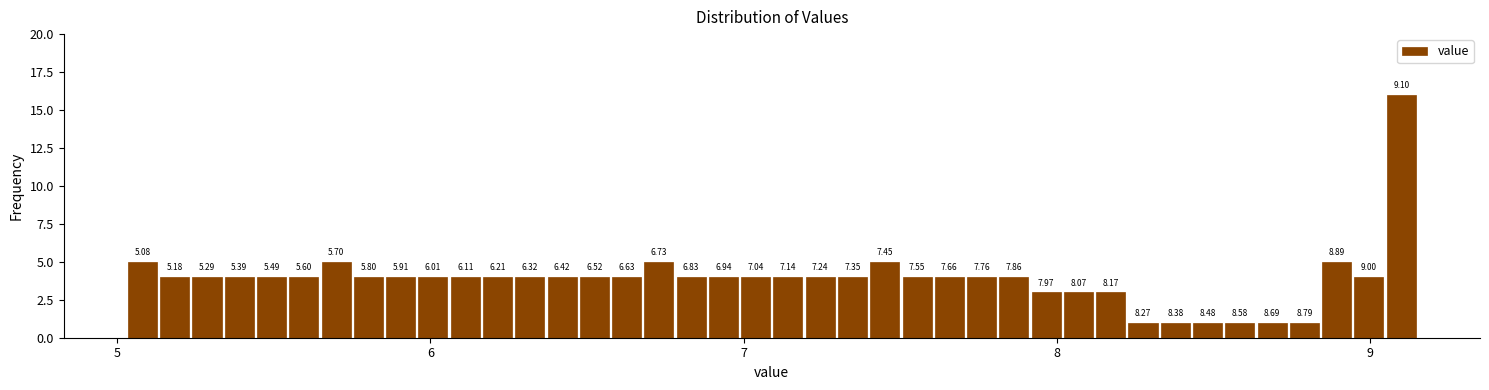

Read against the x-axis, roughly where is the centre of the tallest bar?

9.1